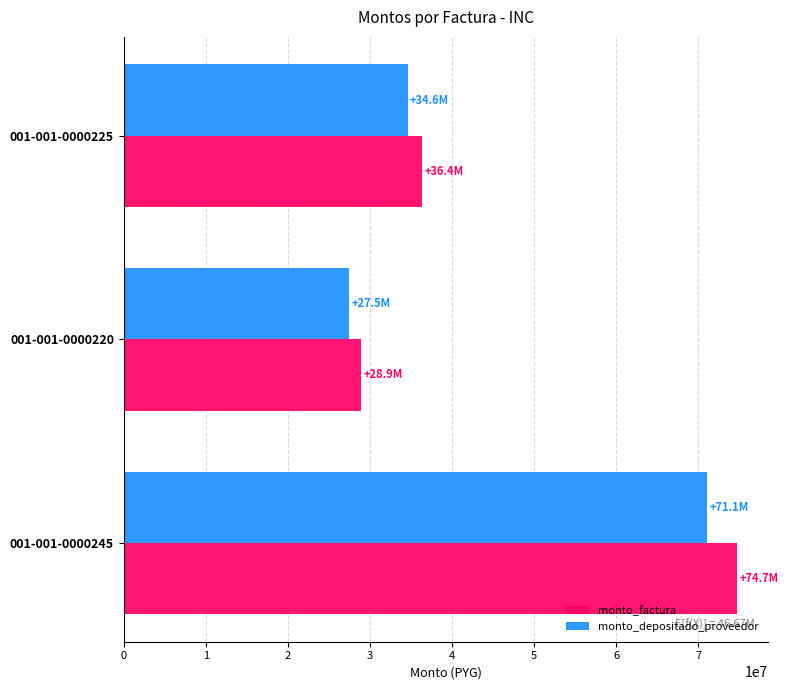

At which label is monto_depositado_proveedor closest to 49281867?

001-001-0000225